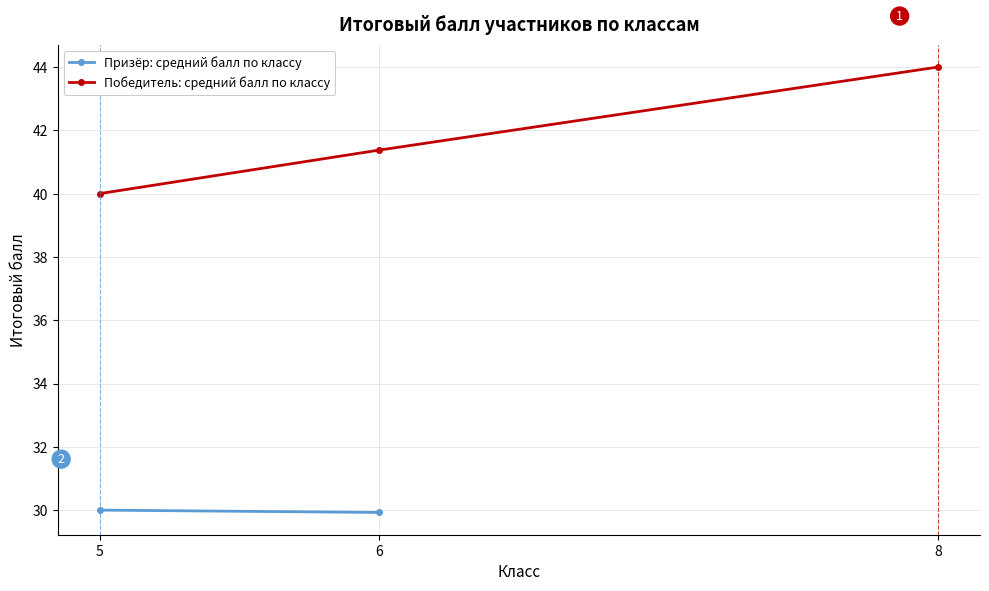

At which label does Призёр: средний балл по классу reach its minimum?

6